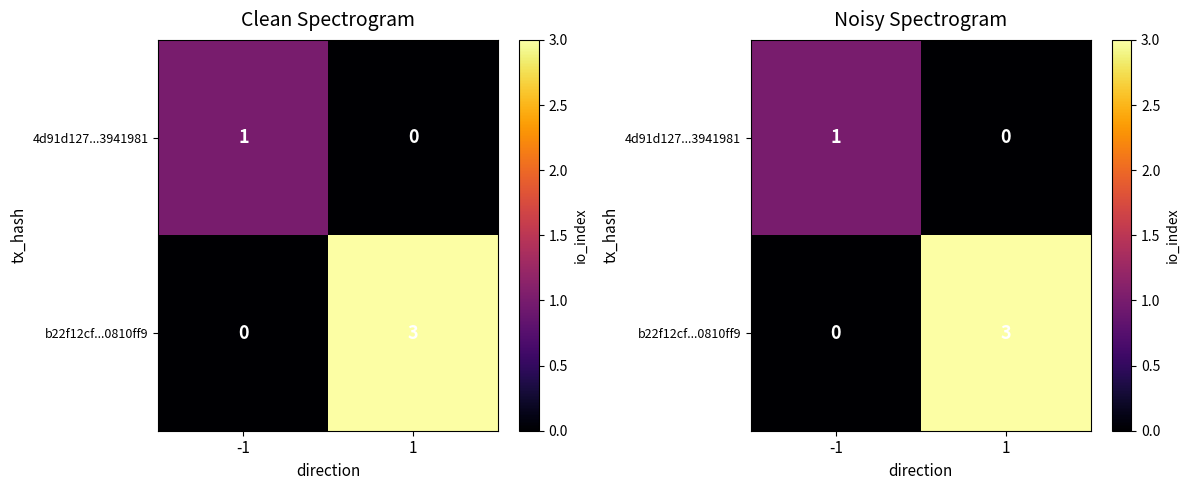

List the series in order of their peak value, highest first.

b22f12cf...0810ff9, 4d91d127...3941981